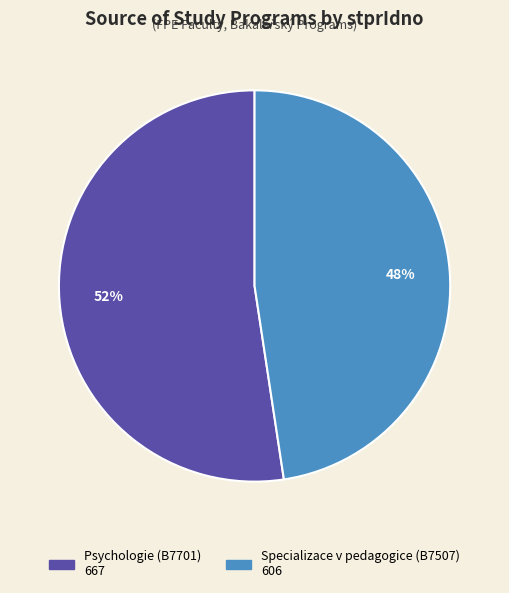

To the nearest percent, what portion does Specializace v pedagogice (B7507) represent?

48%